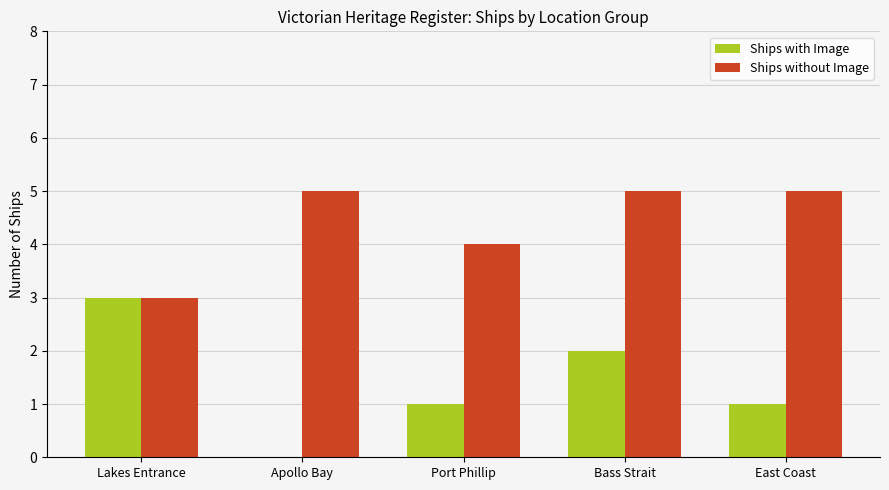

What is the sum of the Ships without Image values at Apollo Bay and Bass Strait?

10